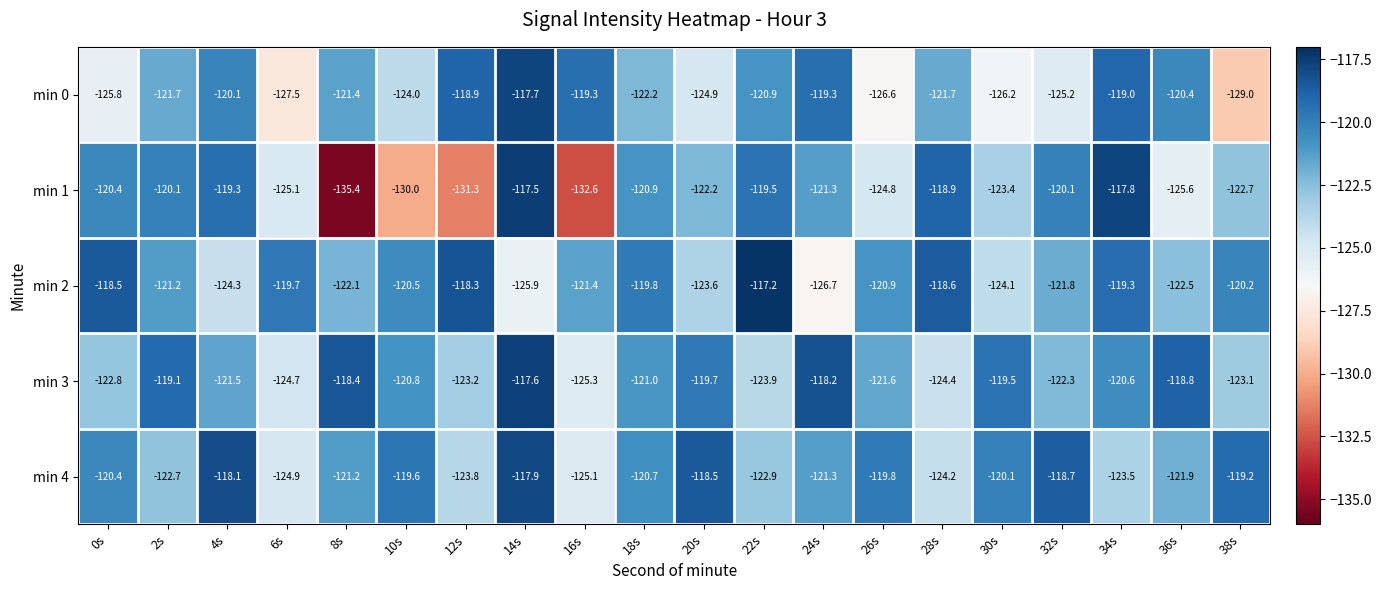

Count the number of categories in the chart.

20